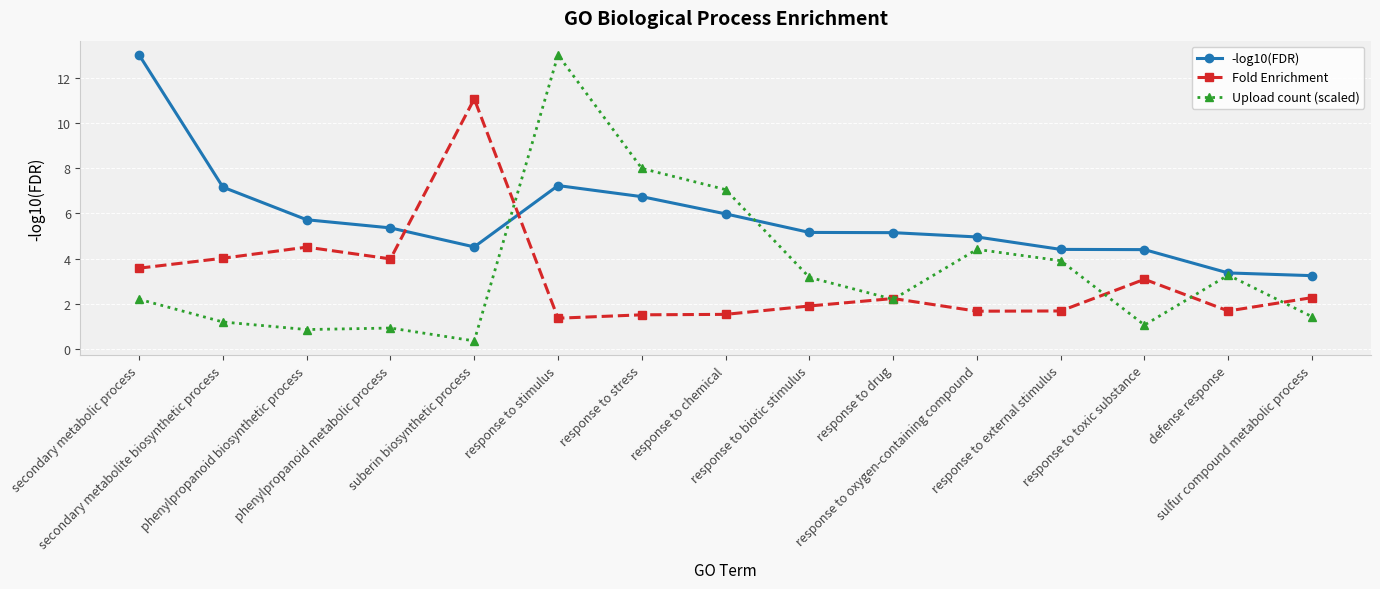

What is the average value of the -log10(FDR) series?

5.8